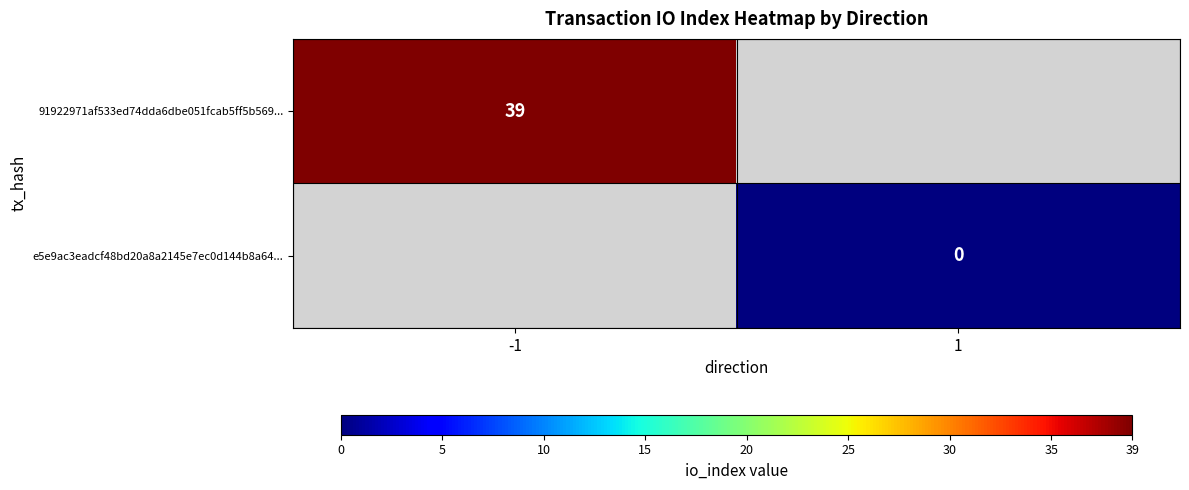

The 91922971af533ed74dda6dbe051fcab5ff5b569... series shows 39 at -1. True or false?

True